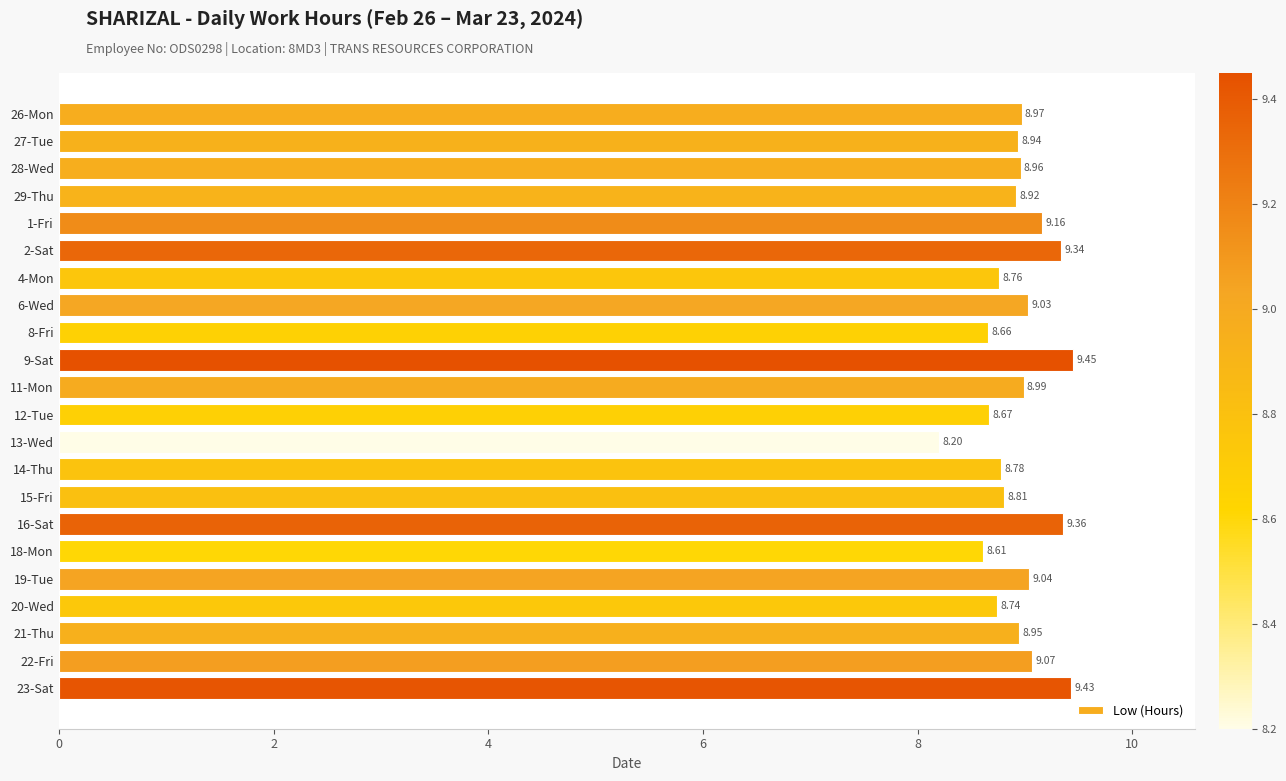

Approximately how many times larger is the value at 15-Fri compared to 6-Wed?

1.0